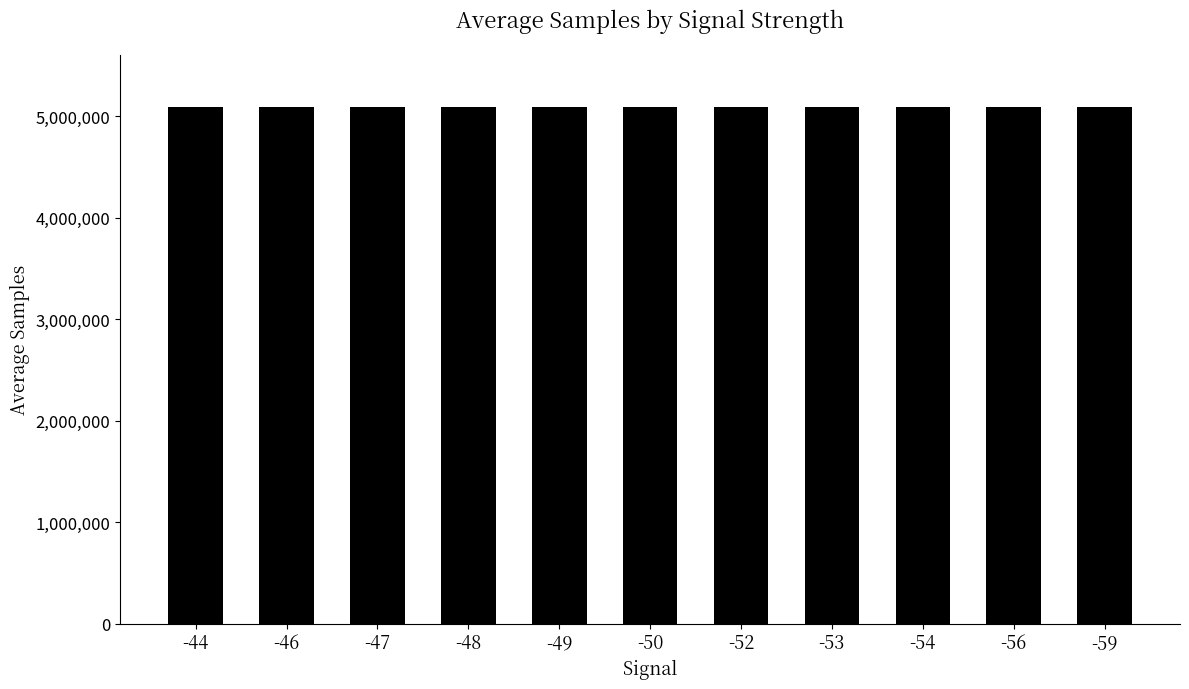

What is the difference between the maximum and second lowest values?

876